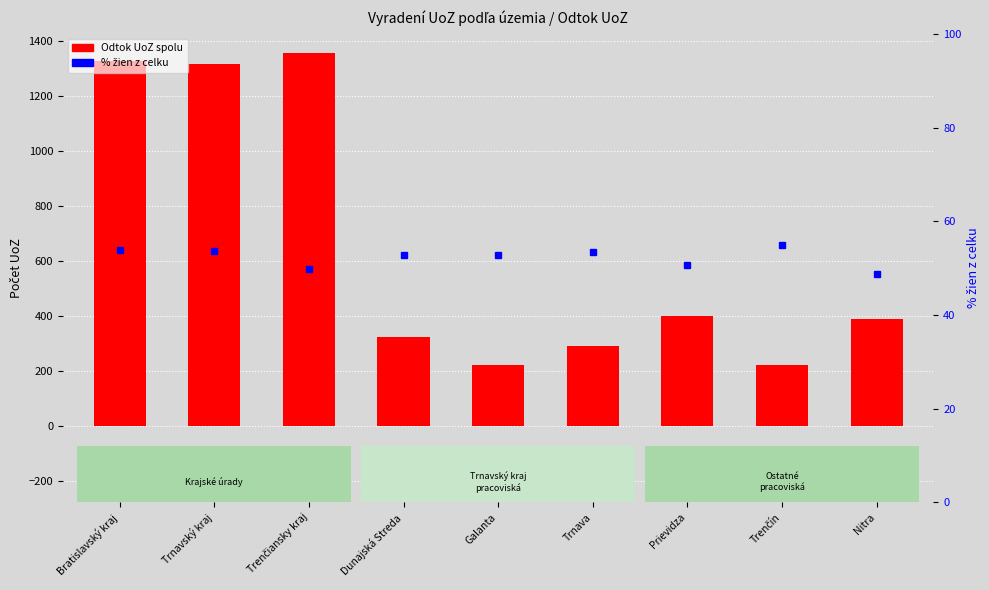

What is the average value of the % žien z celku series?

52.3